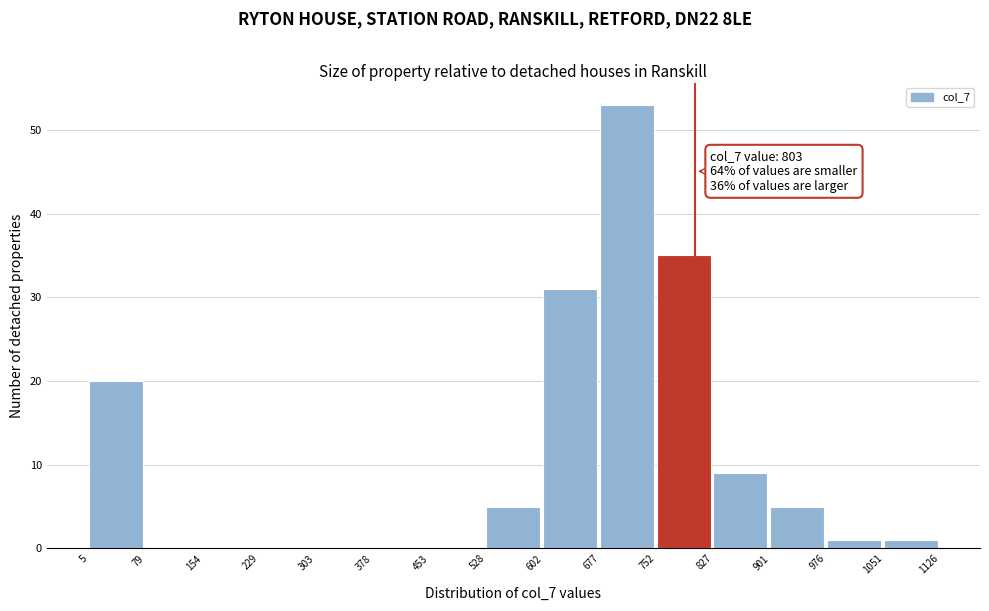

Over which range of the x-axis is the bar tallest?

677 to 752